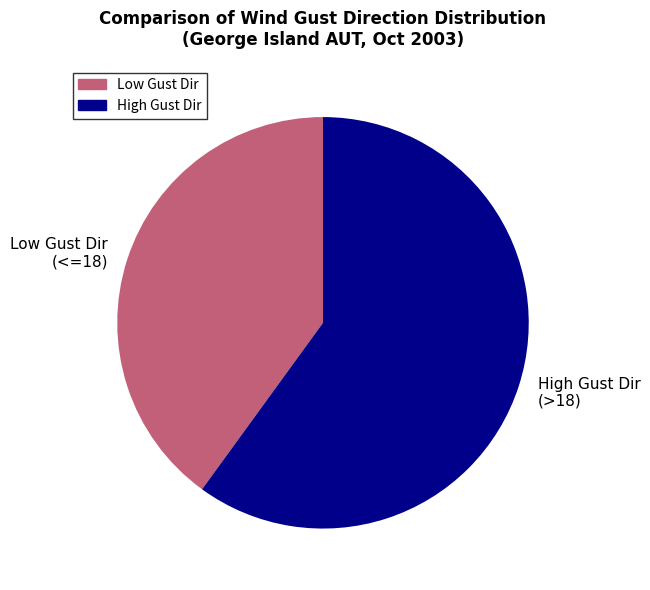

Does any single category account for the majority?

Yes